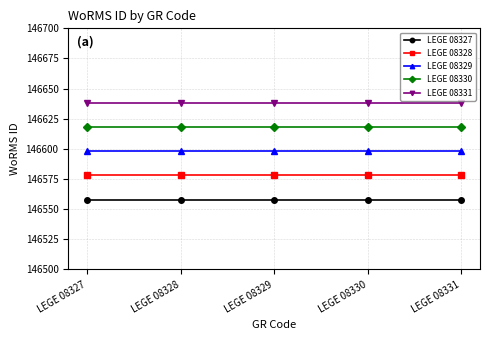

At LEGE 08331, list the series in order from largest to smallest.

LEGE 08331, LEGE 08330, LEGE 08329, LEGE 08328, LEGE 08327